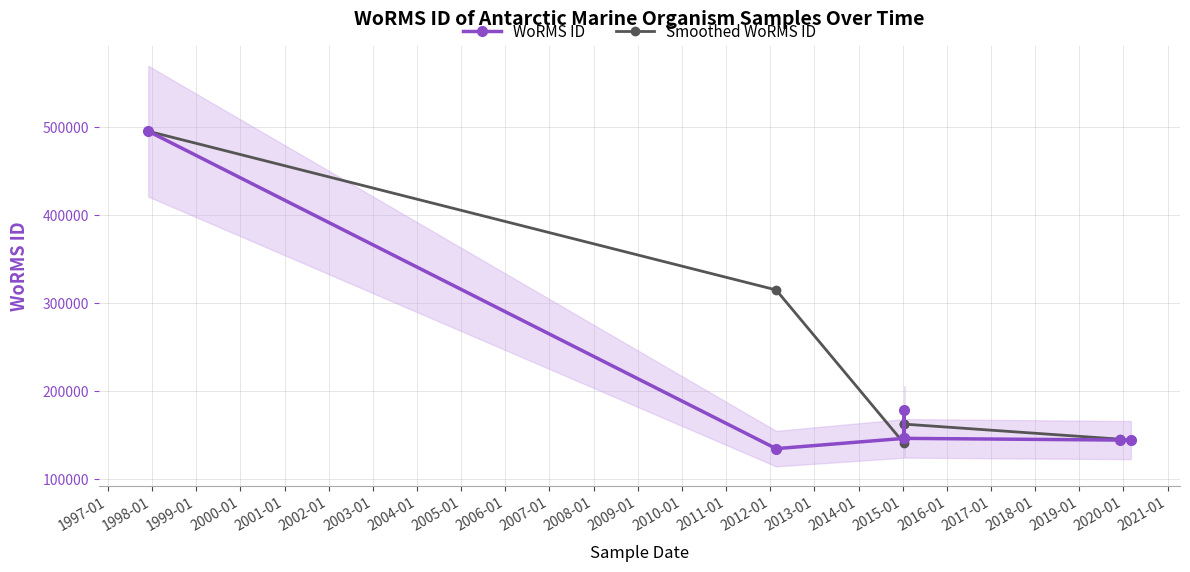

What is the highest value of the WoRMS ID series?

495343.0